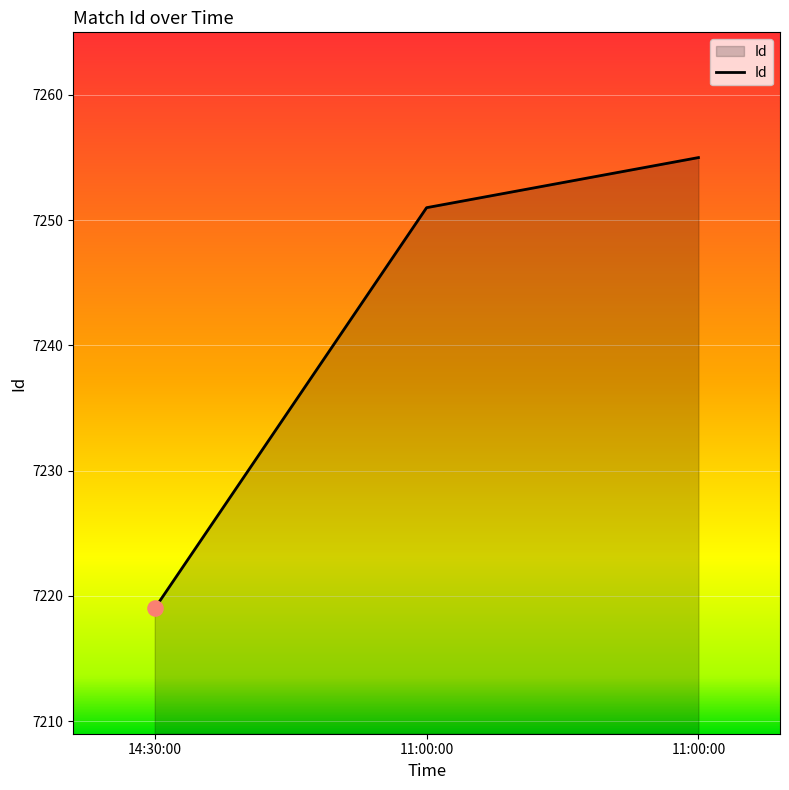

Does the chart have visible grid lines?

Yes